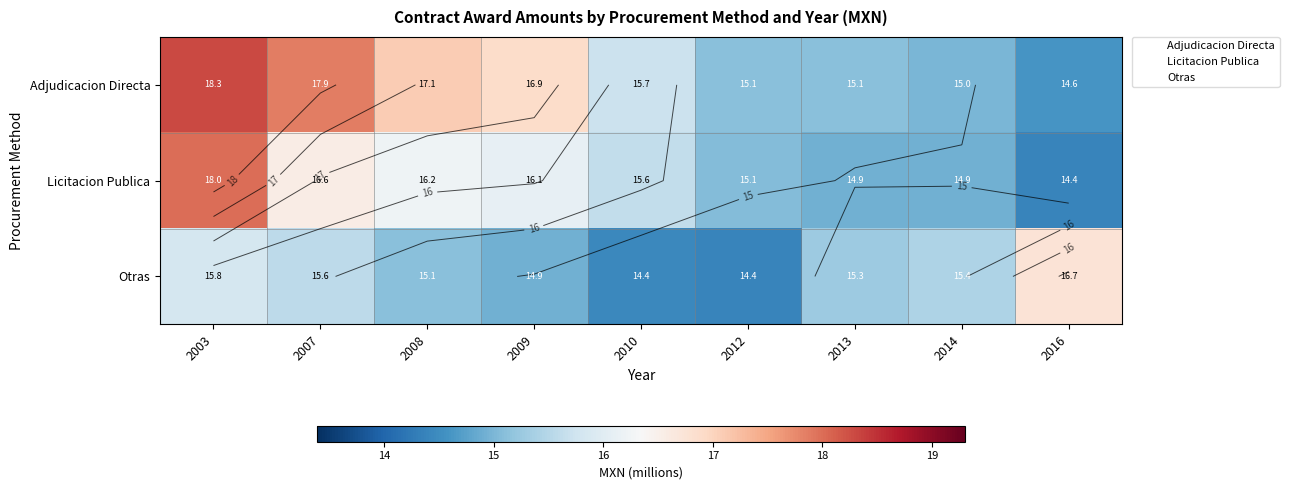

At which label does Adjudicacion Directa first exceed 15?

2003